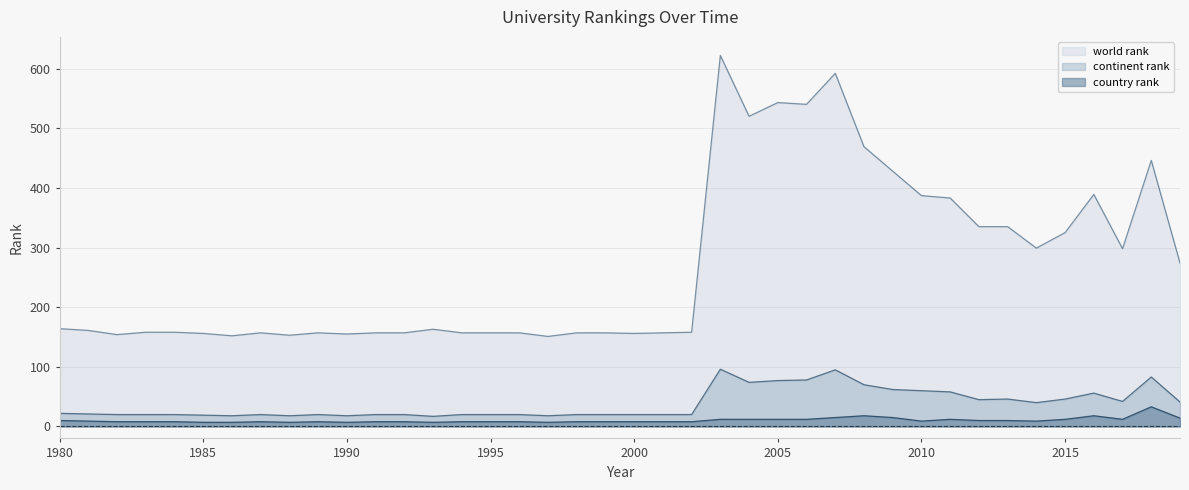

Reading left to right, transcribe all the data shown in this chart.

world rank: 1980=164	1981=161	1982=154	1983=158	1984=158	1985=156	1986=152	1987=157	1988=153	1989=157	1990=155	1991=157	1992=157	1993=163	1994=157	1995=157	1996=157	1997=151	1998=157	1999=157	2000=156	2001=157	2002=158	2003=622	2004=520	2005=543	2006=540	2007=592	2008=469	2009=428	2010=387	2011=383	2012=335	2013=335	2014=299	2015=325	2016=389	2017=298	2018=446	2019=274
continent rank: 1980=22	1981=21	1982=20	1983=20	1984=20	1985=19	1986=18	1987=20	1988=18	1989=20	1990=18	1991=20	1992=20	1993=17	1994=20	1995=20	1996=20	1997=18	1998=20	1999=20	2000=20	2001=20	2002=20	2003=96	2004=74	2005=77	2006=78	2007=95	2008=70	2009=62	2010=60	2011=58	2012=45	2013=46	2014=40	2015=46	2016=56	2017=42	2018=83	2019=41
country rank: 1980=10	1981=9	1982=8	1983=8	1984=8	1985=7	1986=7	1987=8	1988=7	1989=8	1990=7	1991=8	1992=8	1993=7	1994=8	1995=8	1996=8	1997=7	1998=8	1999=8	2000=8	2001=8	2002=8	2003=12	2004=12	2005=12	2006=12	2007=15	2008=18	2009=15	2010=9	2011=12	2012=10	2013=10	2014=9	2015=12	2016=18	2017=12	2018=33	2019=14